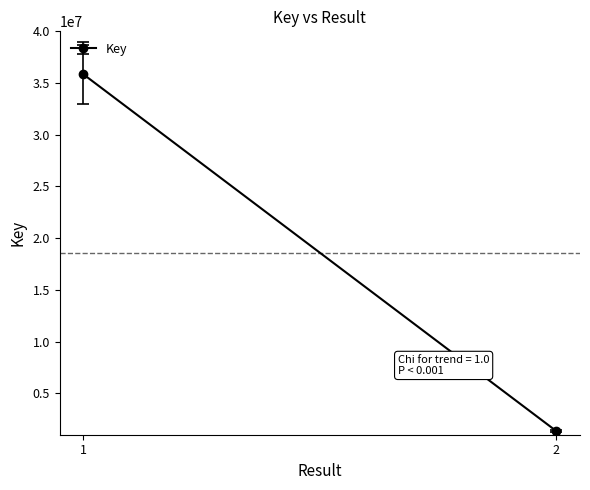

At which category does the chart reach its minimum across all series?

2